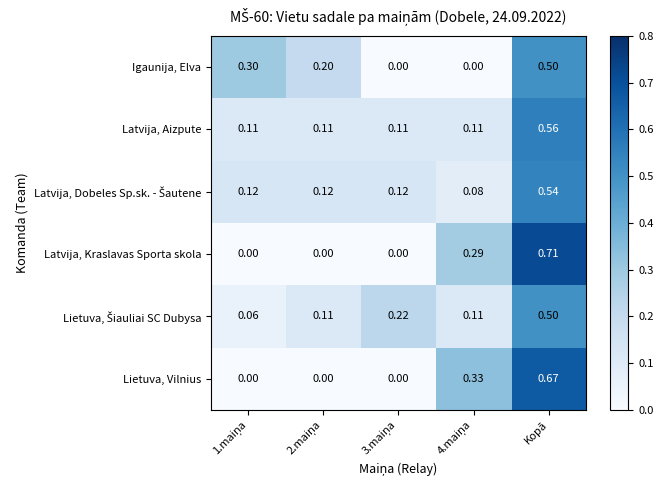

Which category has the highest value in the Latvija, Aizpute series?

Kopā